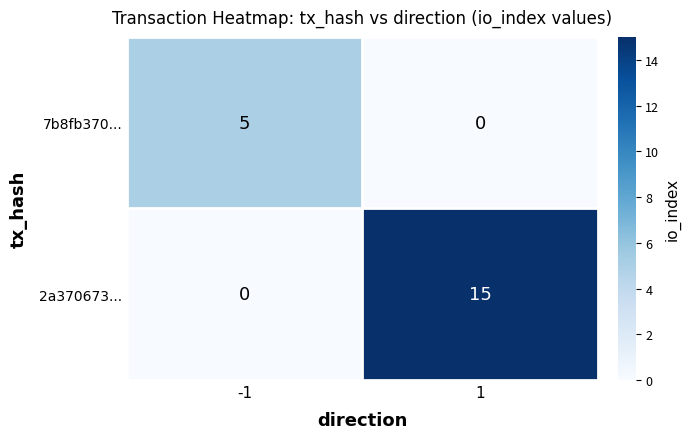

List the series in order of their overall mean, highest first.

2a370673..., 7b8fb370...